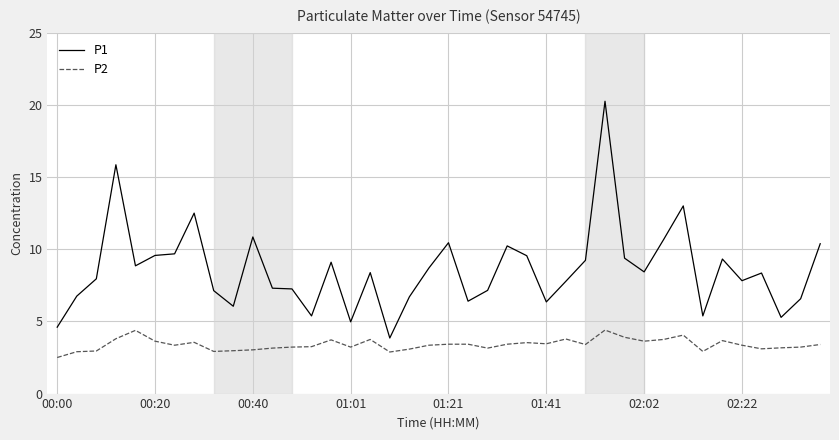

Which series has the widest spread of values?

P1